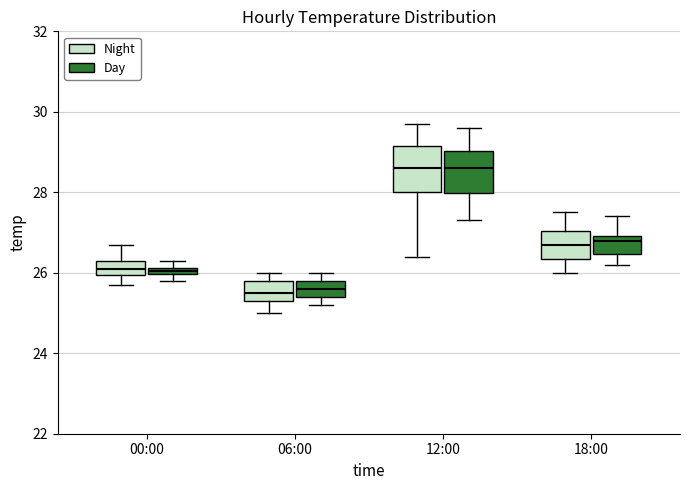

Where does the lower whisker of the box for 18:00 (Night) end on the y-axis? The values are not printed on the chart, so give them approximately, as read against the axis.

26.0